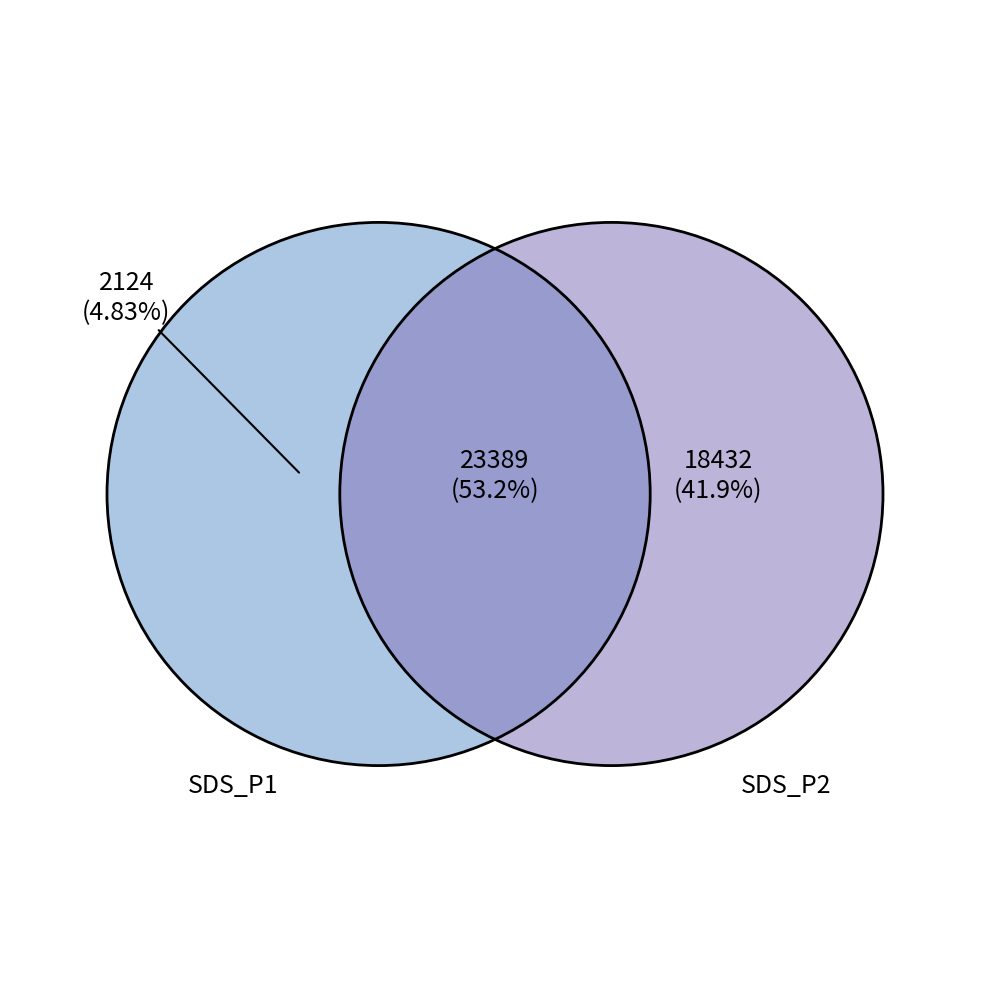

Does 16 represent more than half of the total?

No